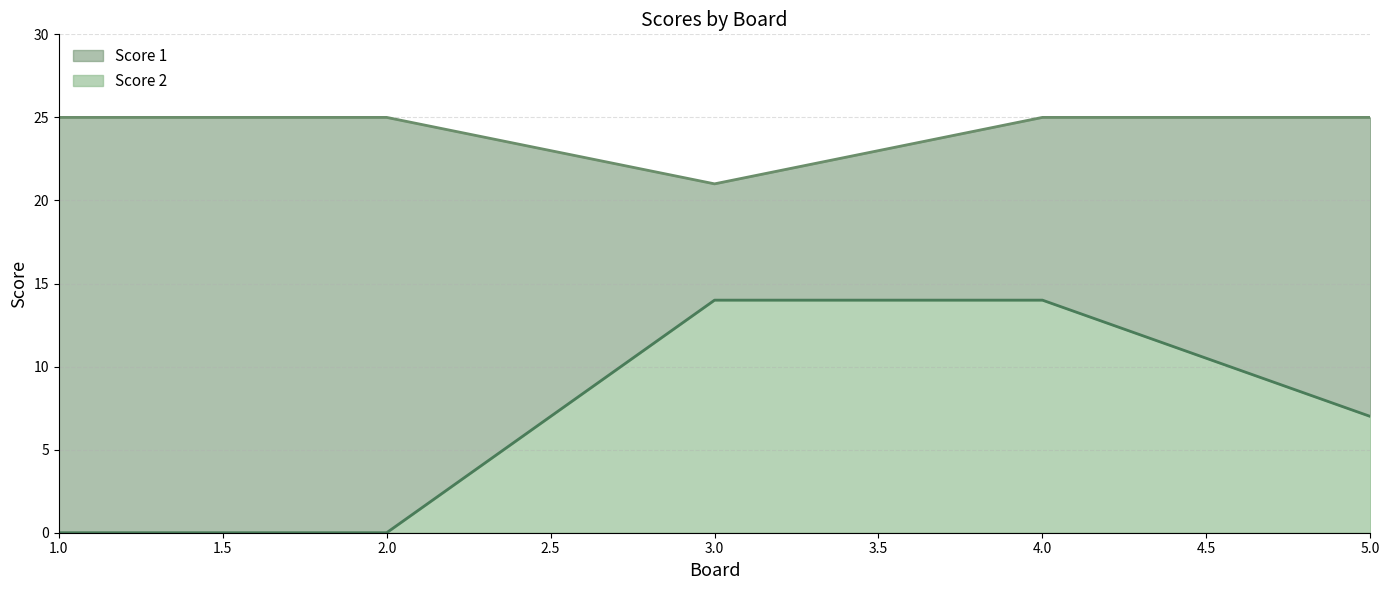

What is the difference between the Score 2 values at 4 and 5?

7